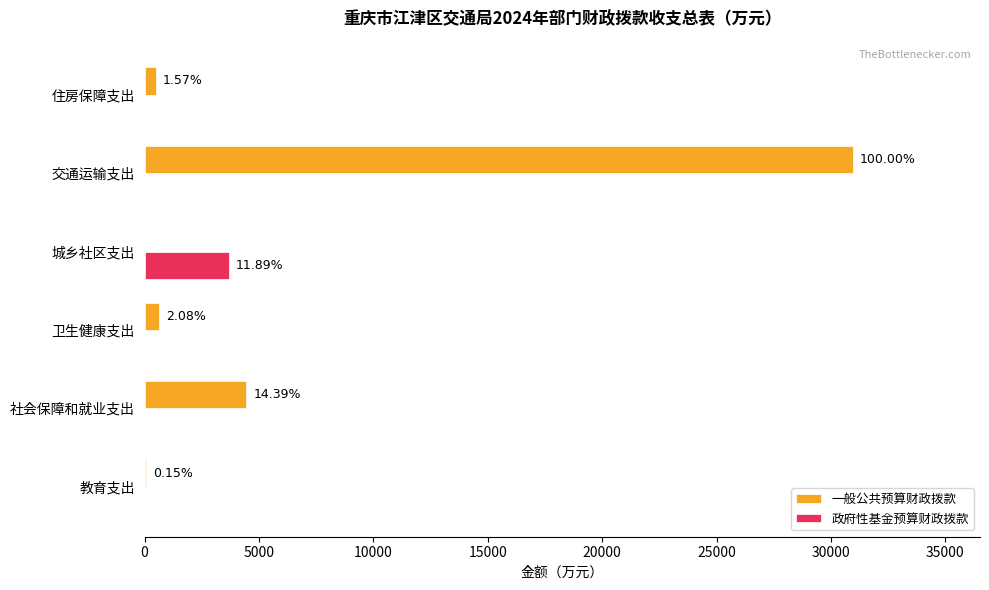

What are all the series names shown in the legend?

一般公共预算财政拨款, 政府性基金预算财政拨款